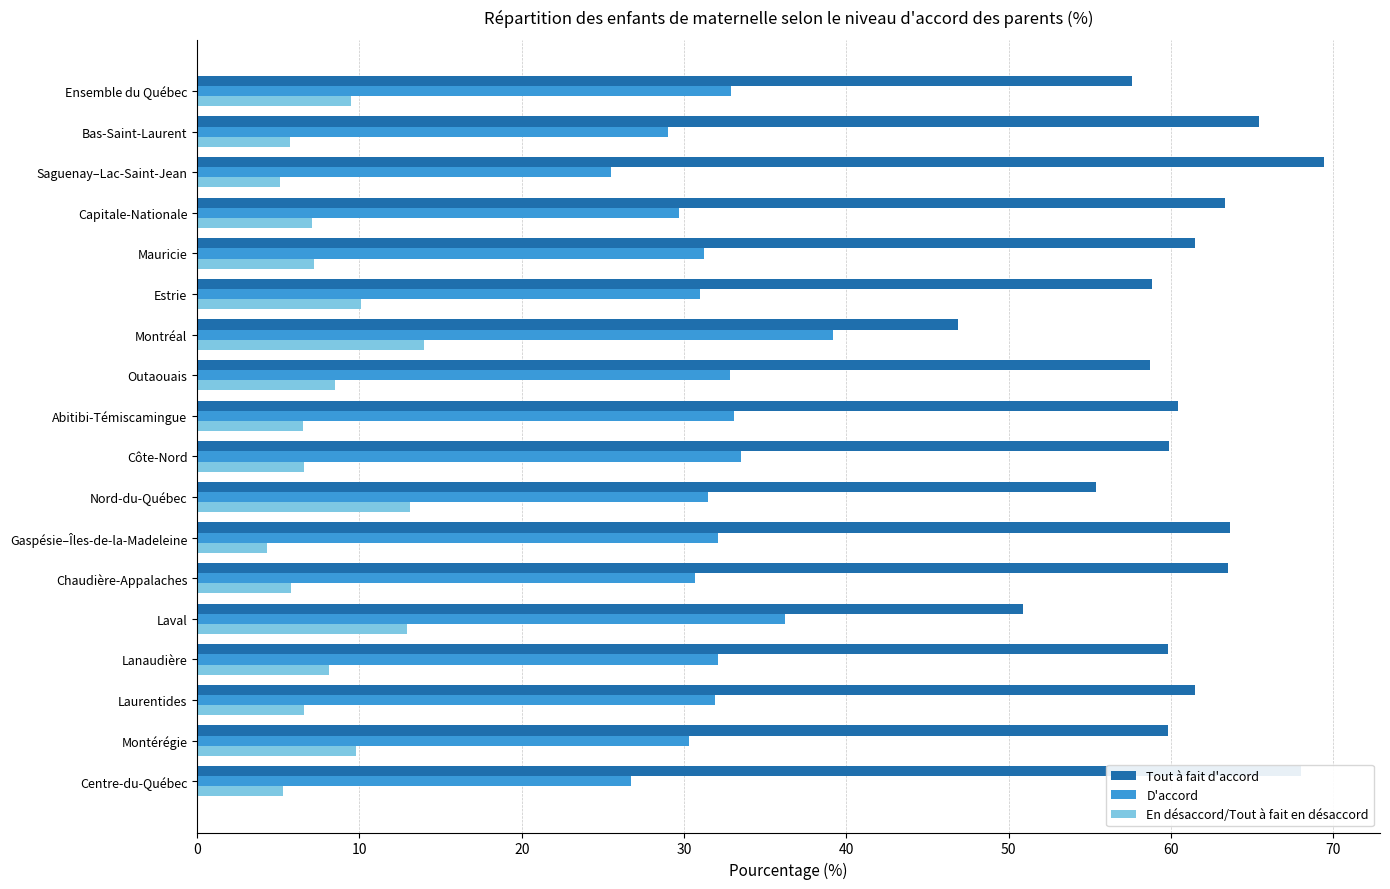

How many distinct data groups are displayed?

3